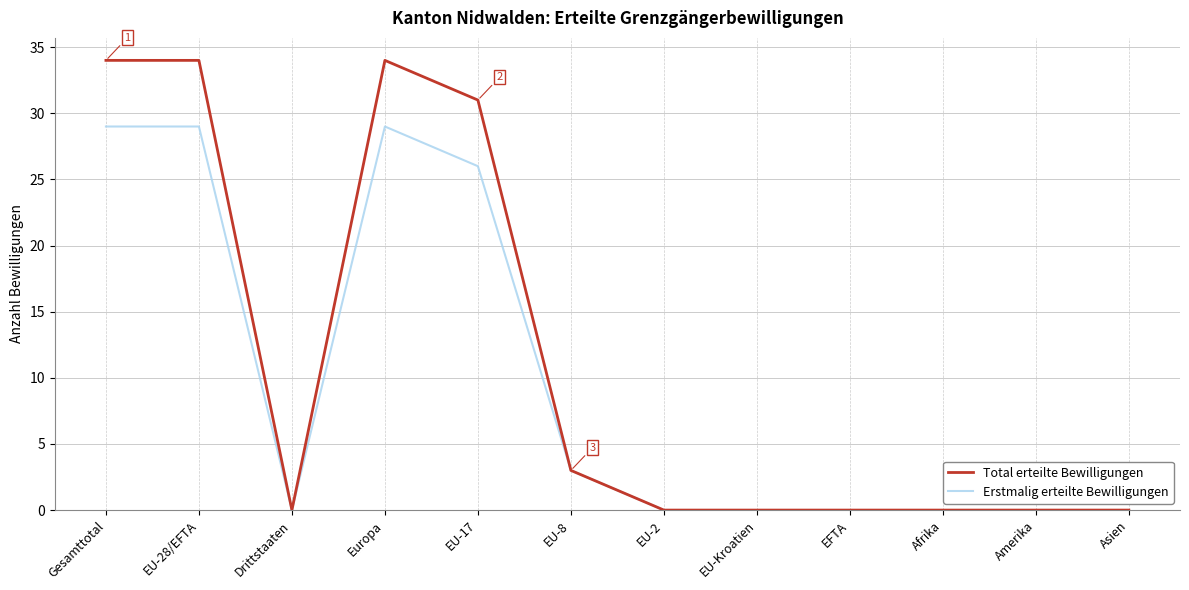

What is the maximum value for Total erteilte Bewilligungen?

34